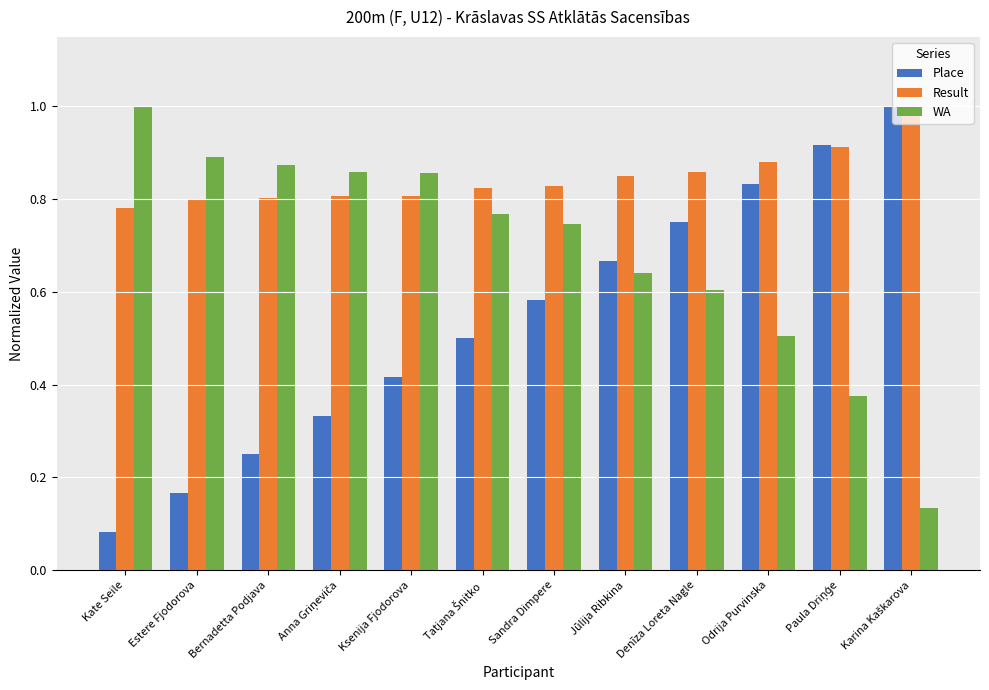

Are the bars grouped side by side (vs. stacked)?

Yes